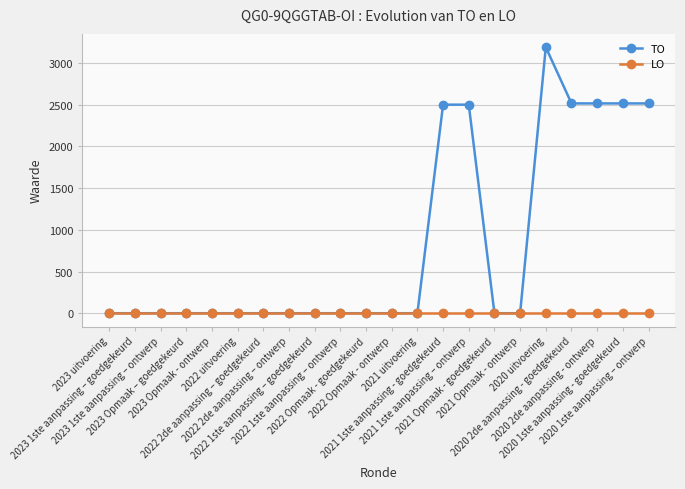

What is the maximum value shown in the chart?

3189